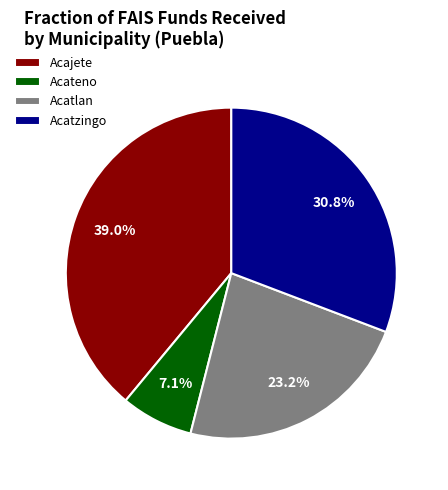

How much of the chart is everything except Acatlan?

76.8%